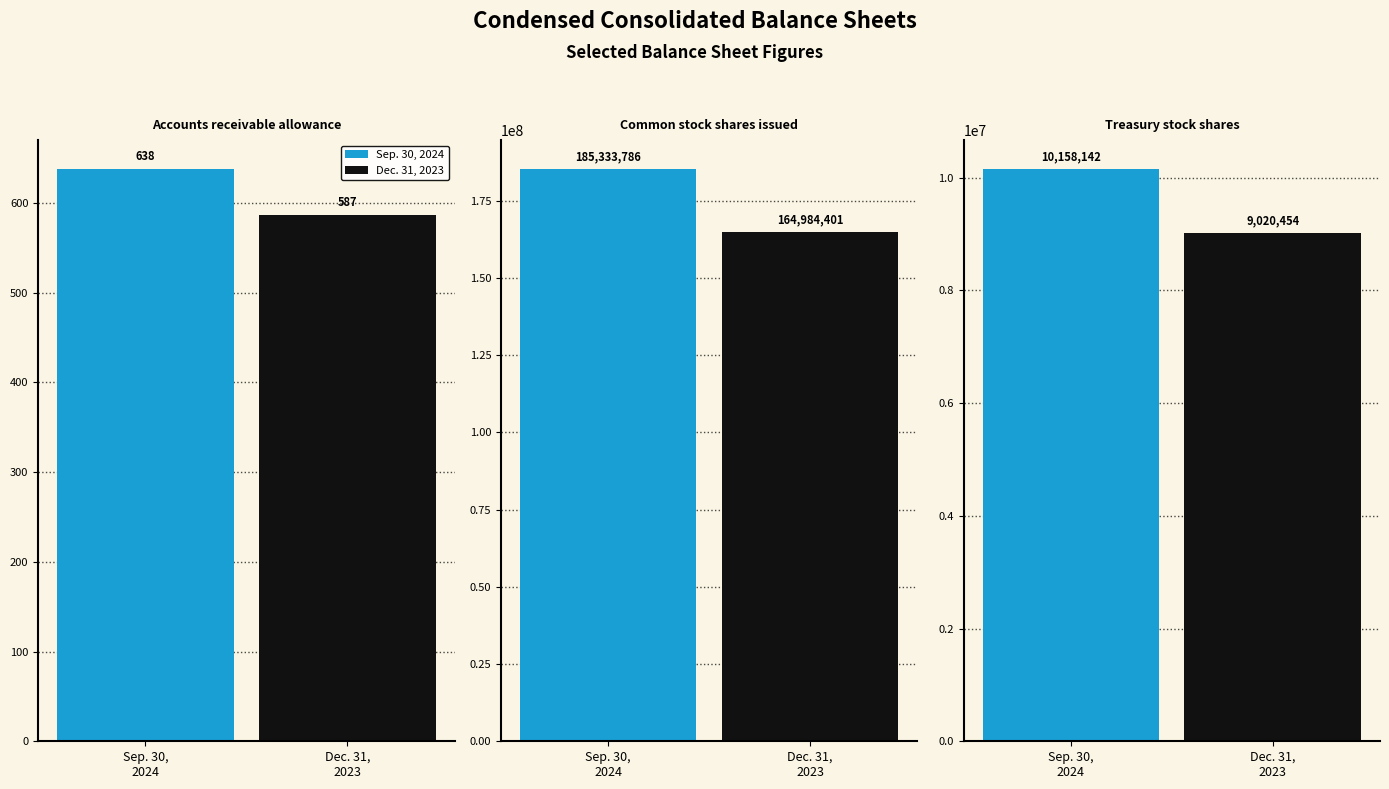

The Sep. 30, 2024 series shows 638 at Accounts receivable allowance. True or false?

True